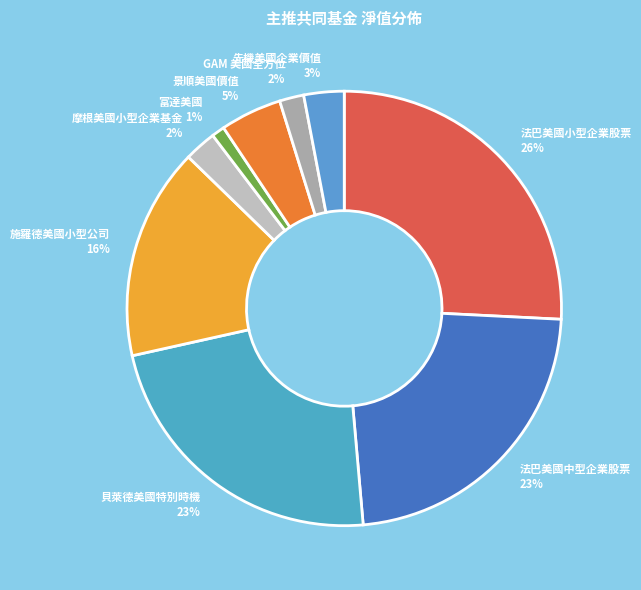

Which has a higher value, 富達美國 or 法巴美國小型企業股票?

法巴美國小型企業股票